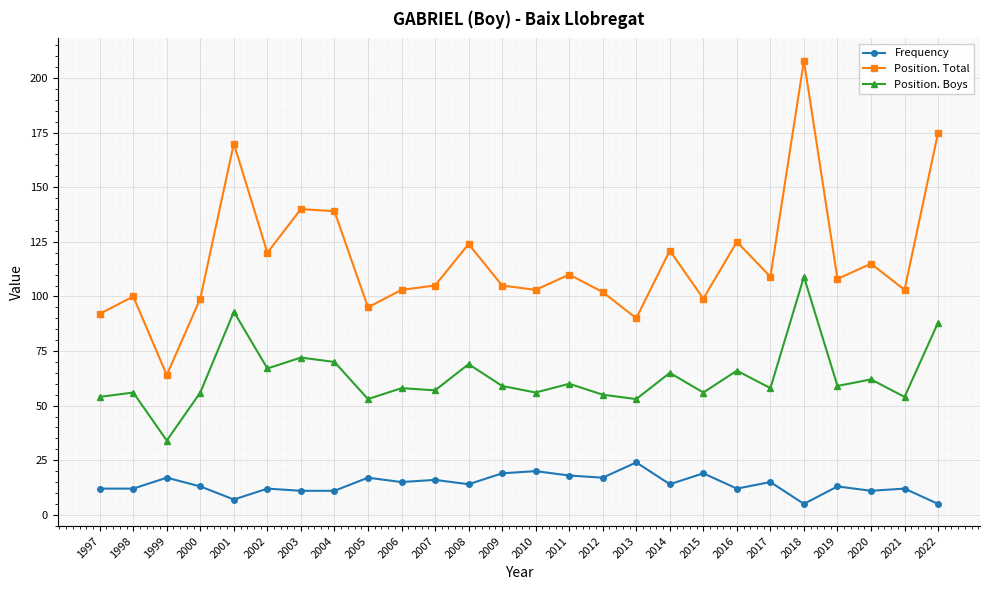

Count the number of categories in the chart.

26